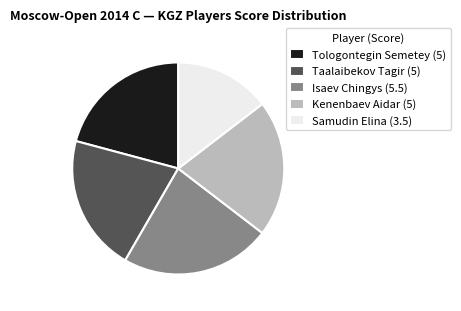

Approximately how many times larger is the value at Kenenbaev Aidar (5) compared to Isaev Chingys (5.5)?

0.9